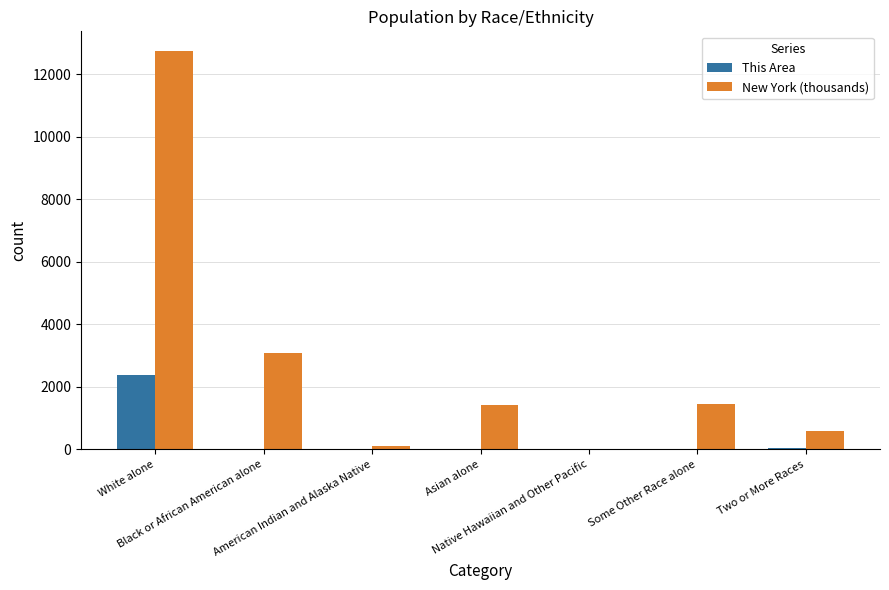

True or false: This Area has a value of 43.0 at Two or More Races.

True